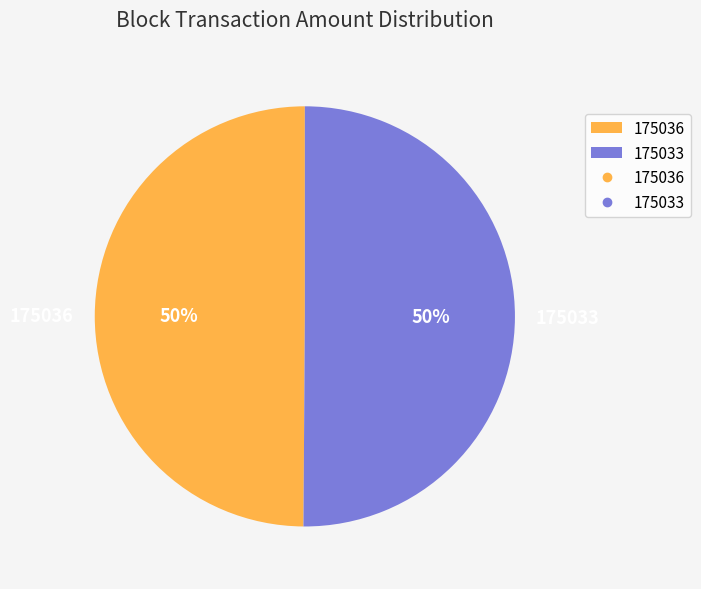

To the nearest percent, what is the average slice percentage?

50%